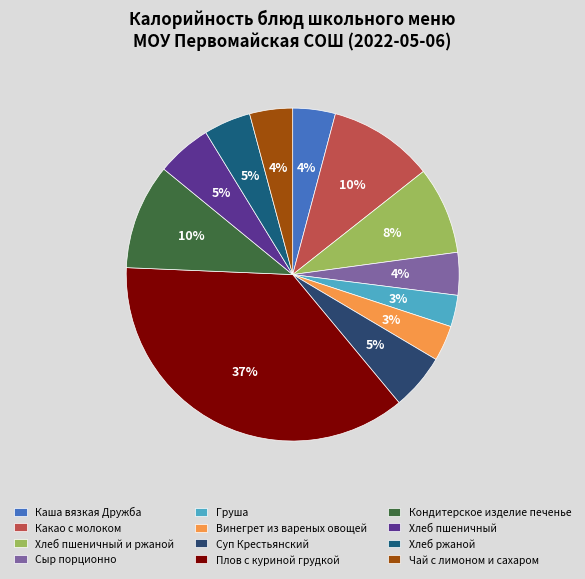

How many segments does this pie chart have?

12